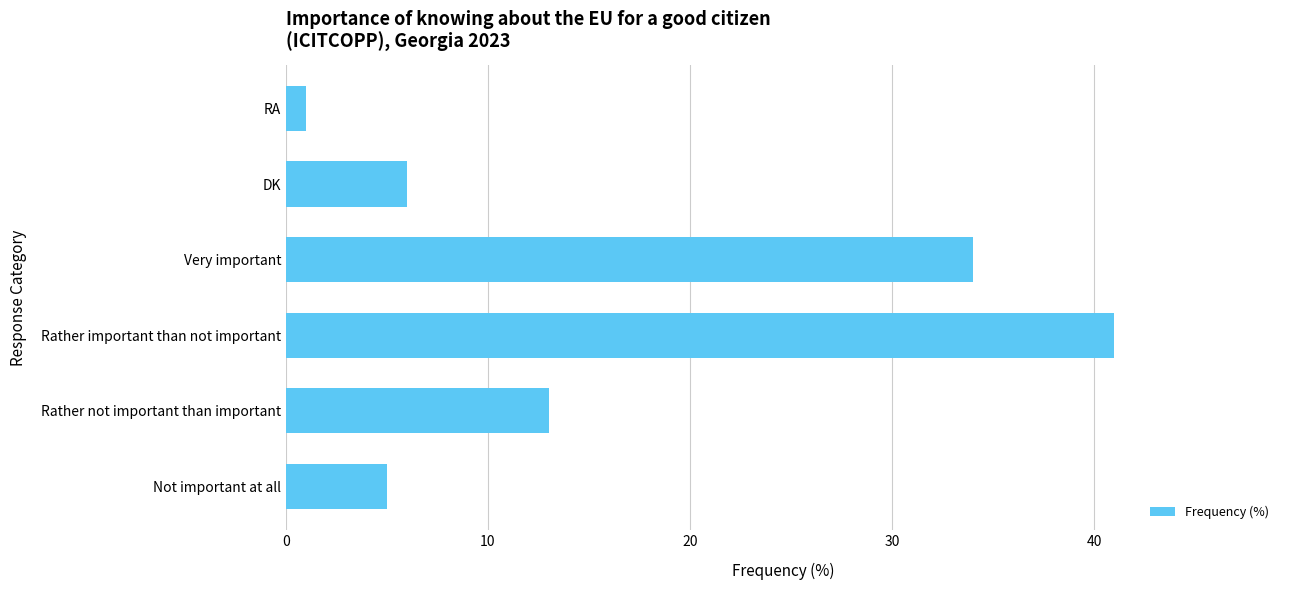

How many data points are less than 13?

3